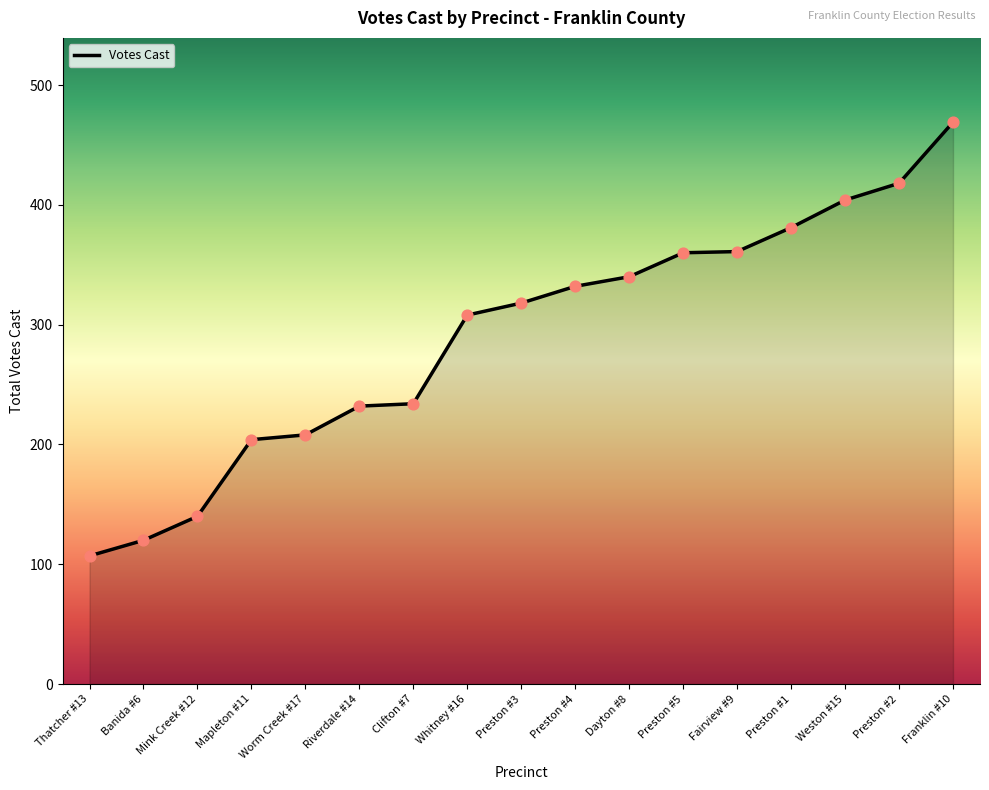

Which has a higher value, Preston #2 or Clifton #7?

Preston #2